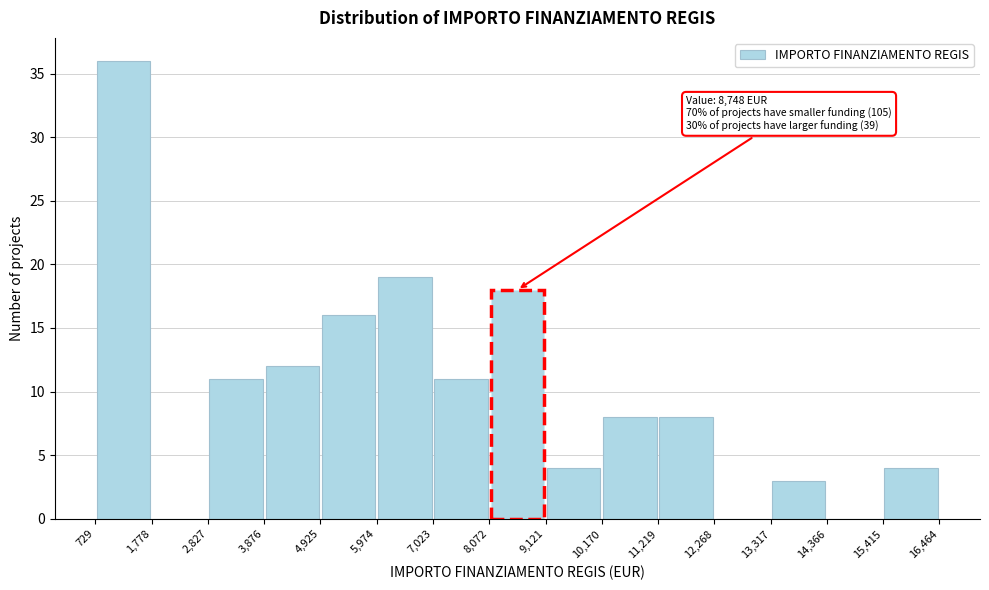

Over which range of the x-axis is the bar tallest?

729 to 1,778